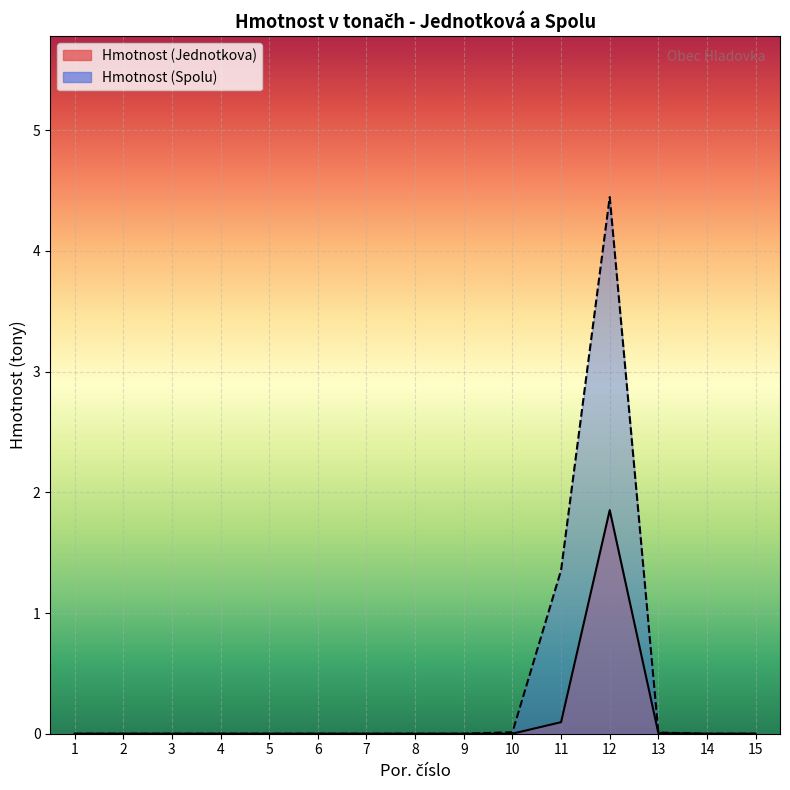

Between 7 and 8, which is larger?

7